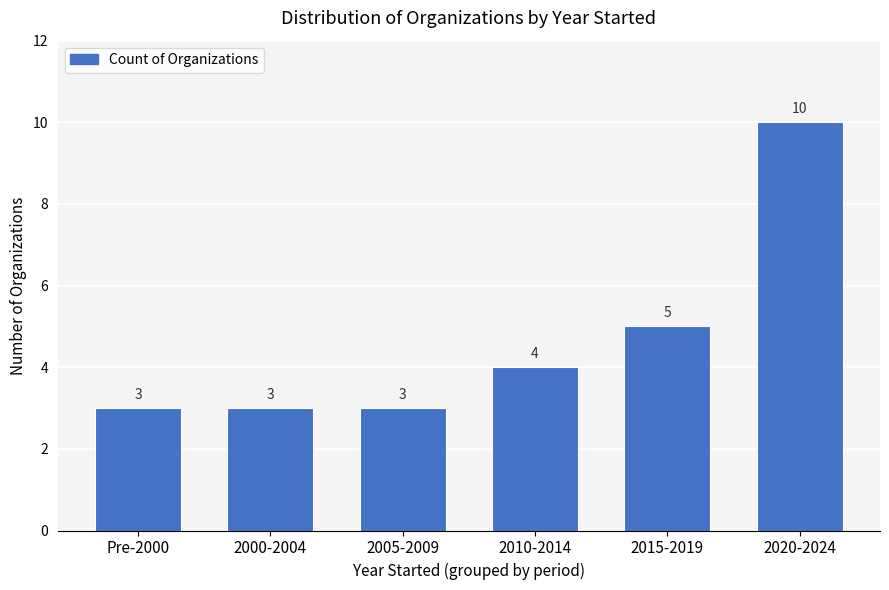

Is it true that the value at 2020-2024 is 17?

False